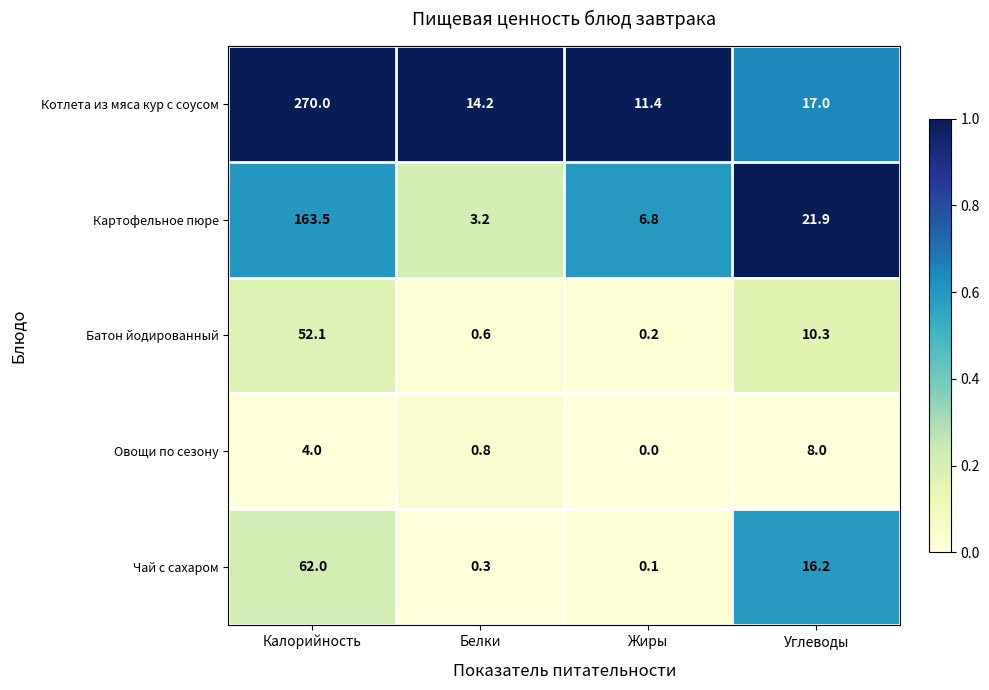

Is it true that Картофельное пюре equals 21.9 at Углеводы?

True